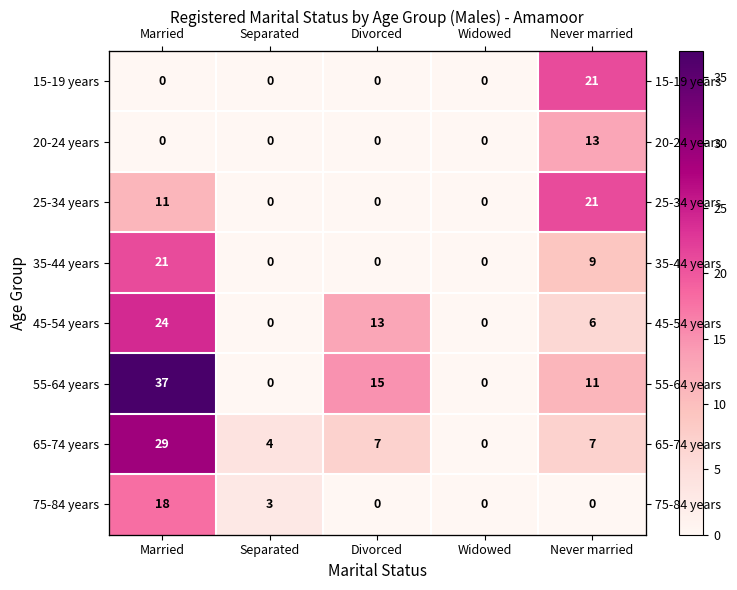

True or false: 75-84 years has a value of -9 at Divorced.

False